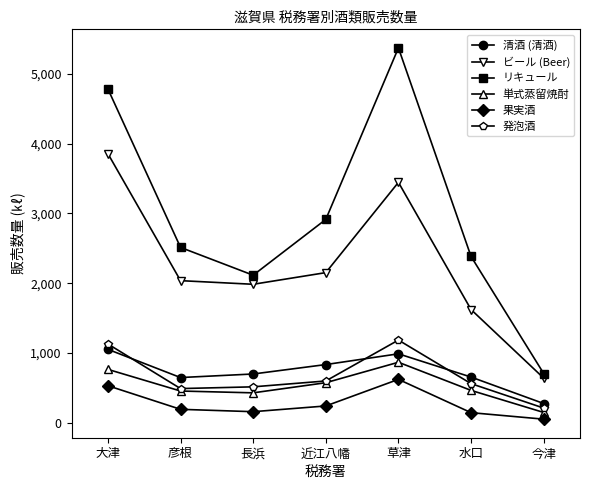

What position from the left is 今津?

7